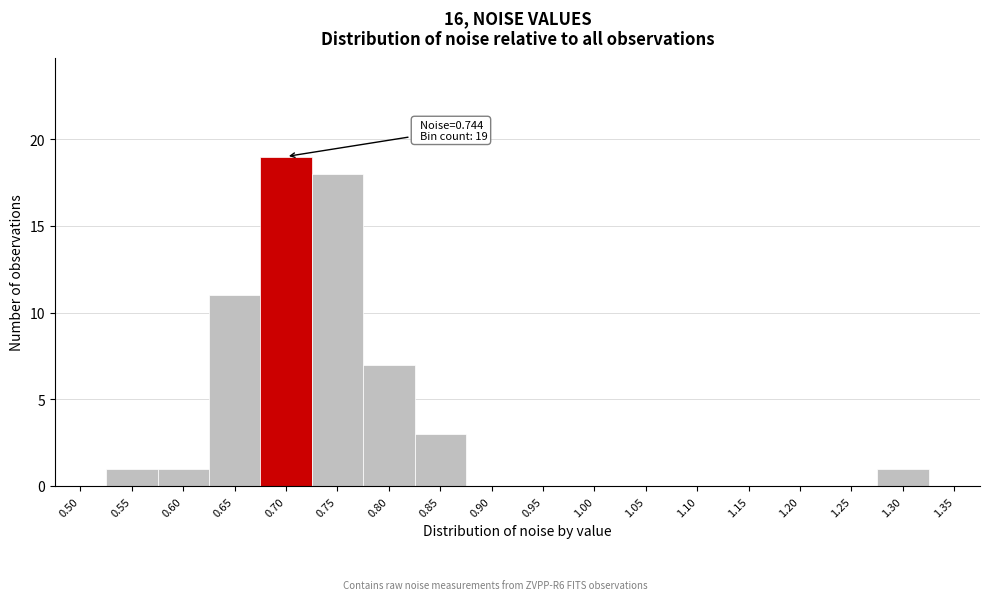

Reading right to left, extract all data points from this chart.

1.35=0	1.30=1	1.25=0	1.20=0	1.15=0	1.10=0	1.05=0	1.00=0	0.95=0	0.90=0	0.85=3	0.80=7	0.75=18	0.70=19	0.65=11	0.60=1	0.55=1	0.50=0